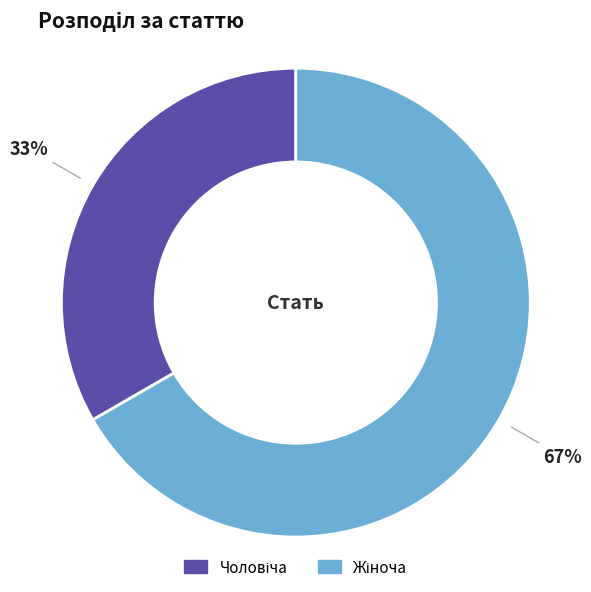

Is there a majority slice in this chart?

Yes